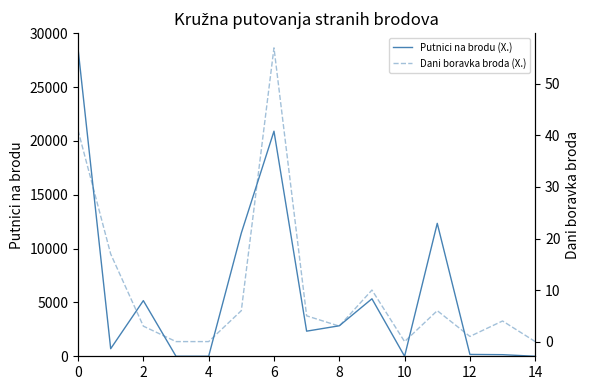

The value of Putnici na brodu (X.) at 2 is 5168. True or false?

True